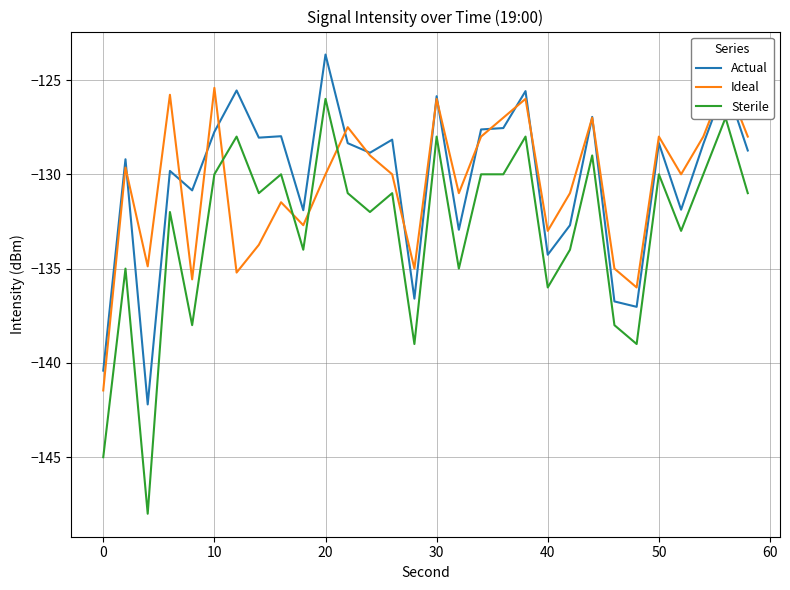

True or false: Sterile and Actual intersect in this chart.

False